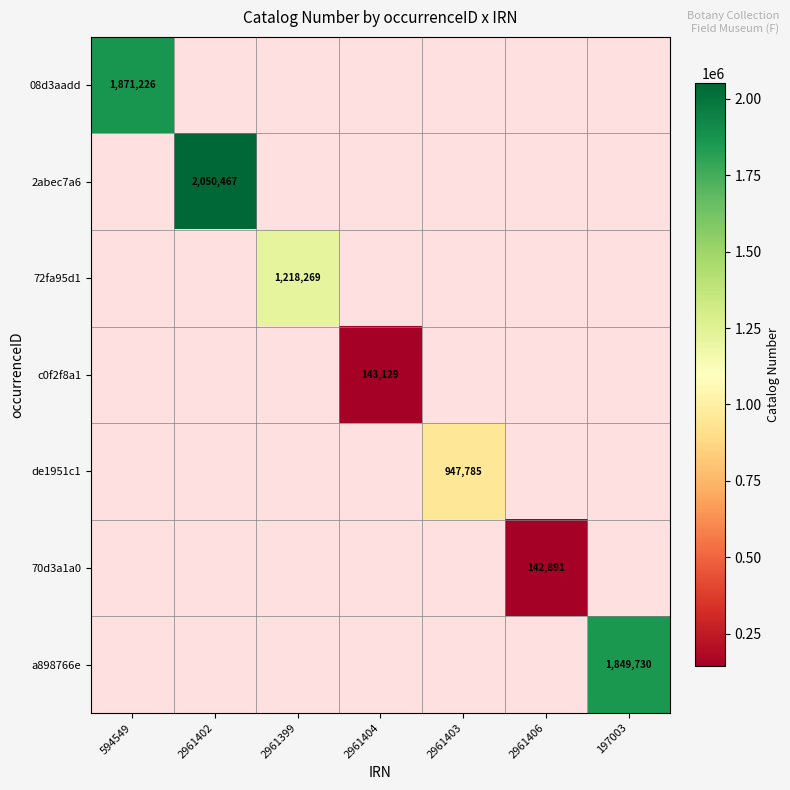

Which label corresponds to the smallest value in the chart?

2961406